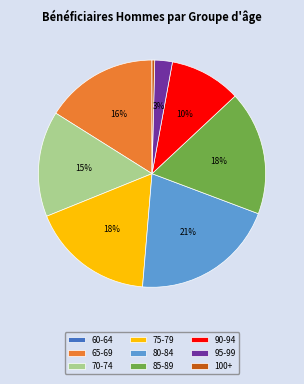

Between 100+ and 95-99, which is larger?

95-99